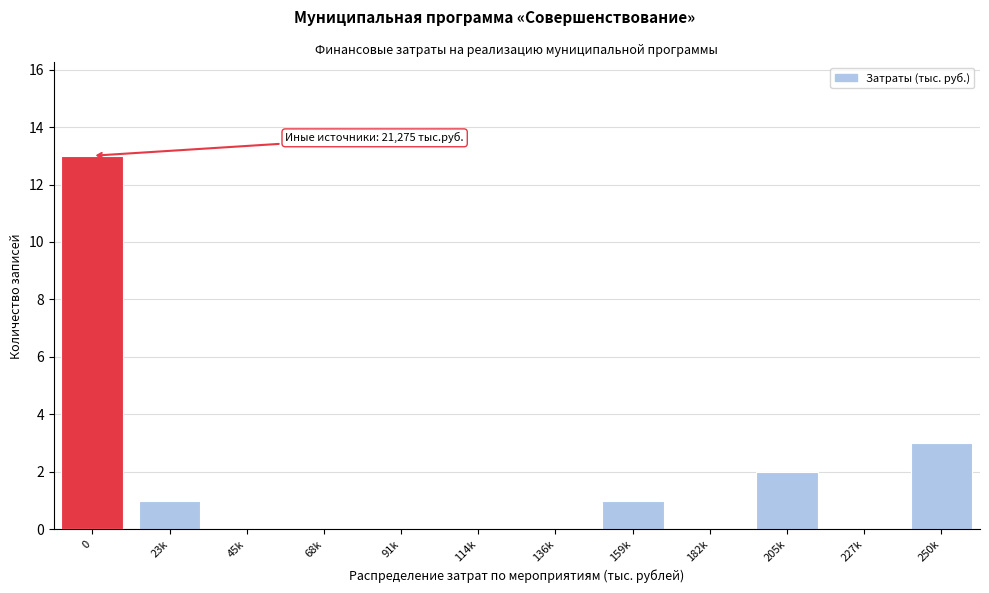

Reading left to right, what are all the values shown in this chart?

0=13	23k=1	45k=0	68k=0	91k=0	114k=0	136k=0	159k=1	182k=0	205k=2	227k=0	250k=3